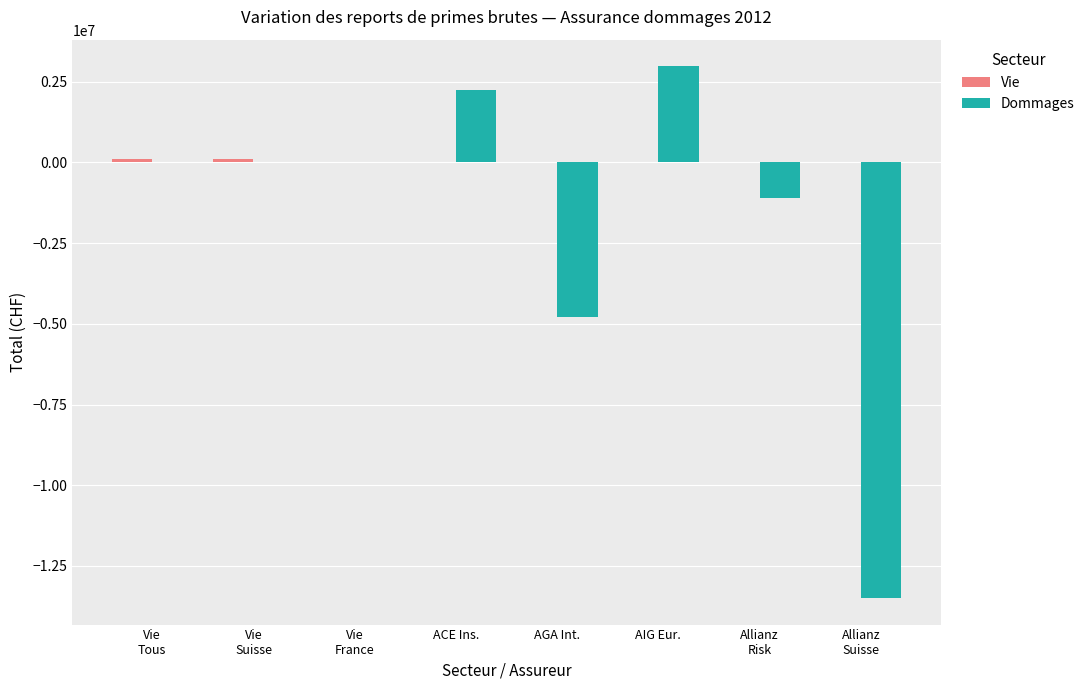

At which category does the chart reach its peak across all series?

AIG Eur.